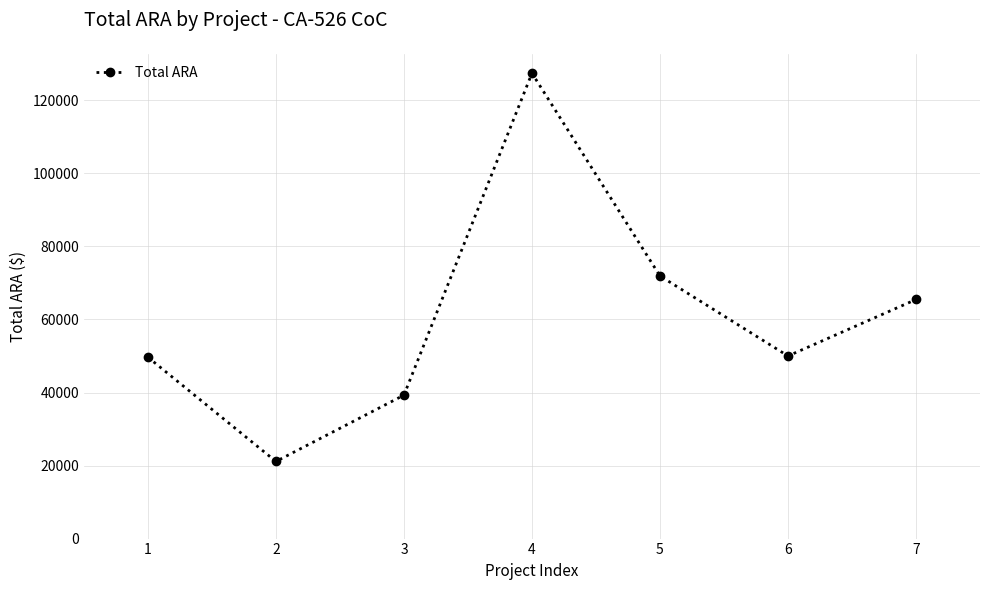

What is the sum of all values?

424889